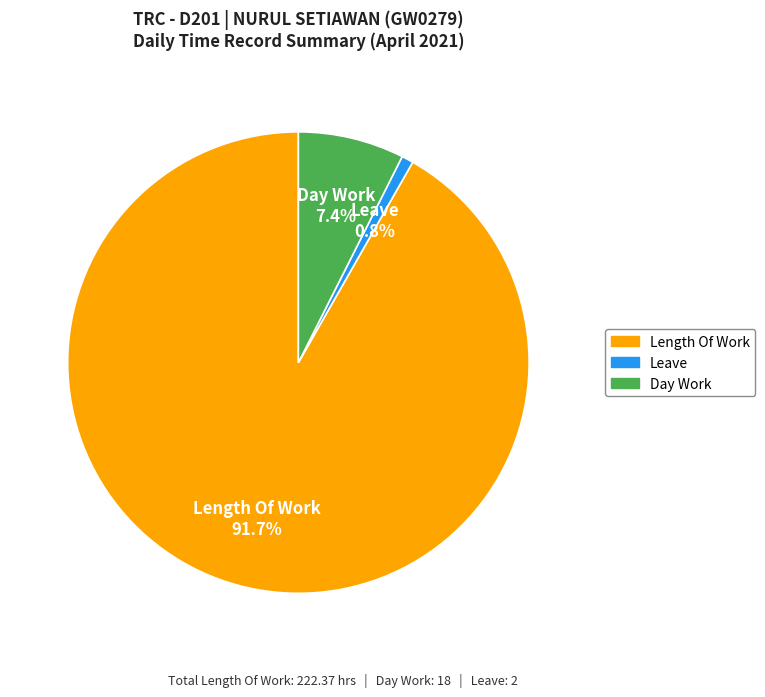

Does any single category account for the majority?

Yes